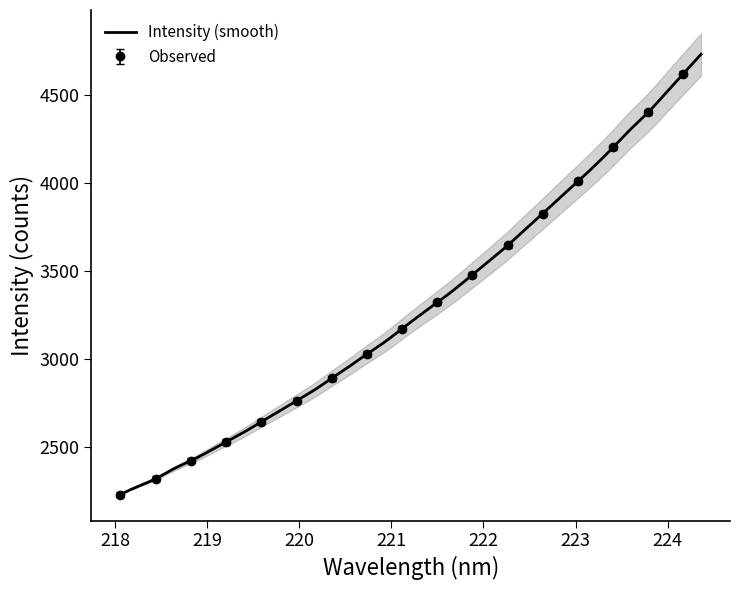

What is the lowest value of the Intensity (smooth) series?

2231.2